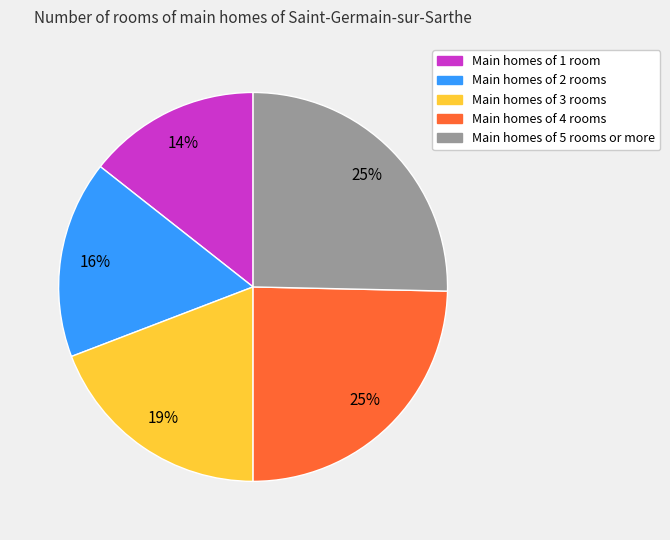

To the nearest percent, what is the difference between the largest and smallest slice percentages?

11%